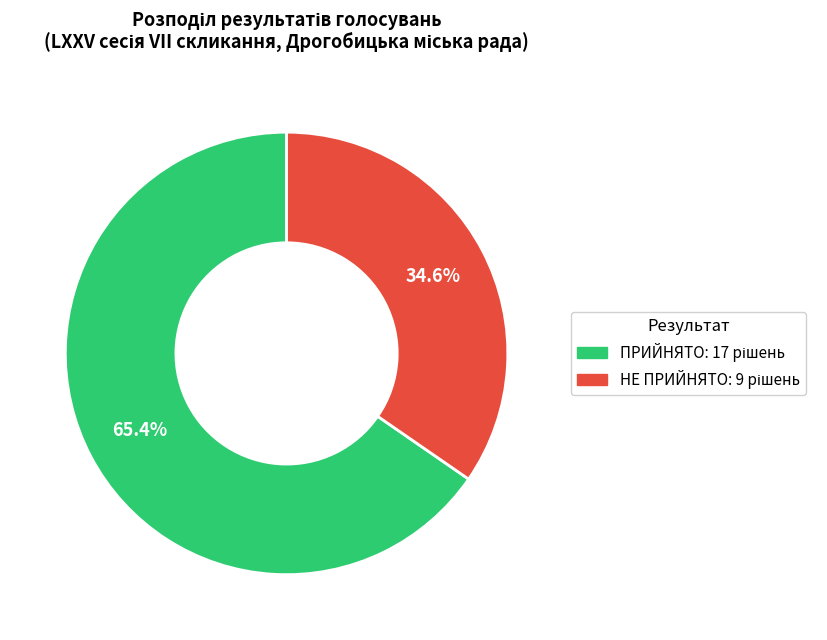

The ПРИЙНЯТО slice represents 52% of the pie. True or false?

False